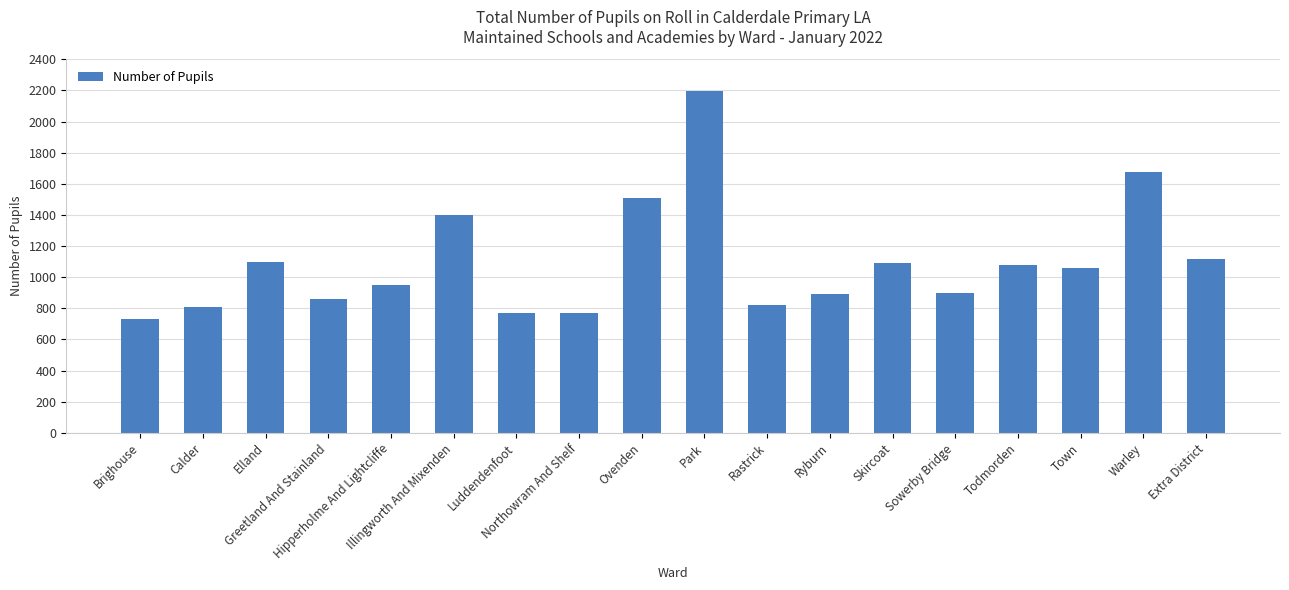

What position from the right is Hipperholme And Lightcliffe?

14